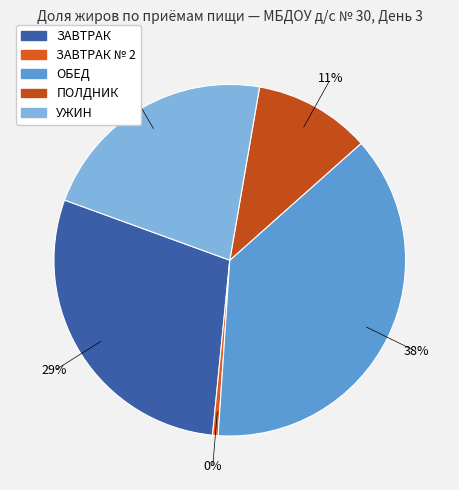

Does any single category account for the majority?

No